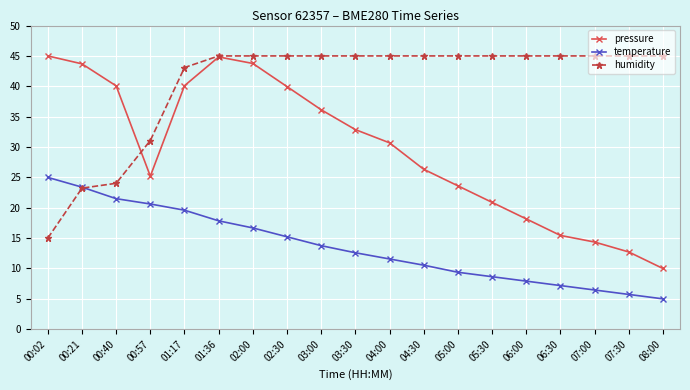

What is the sum of all humidity values?

766.4